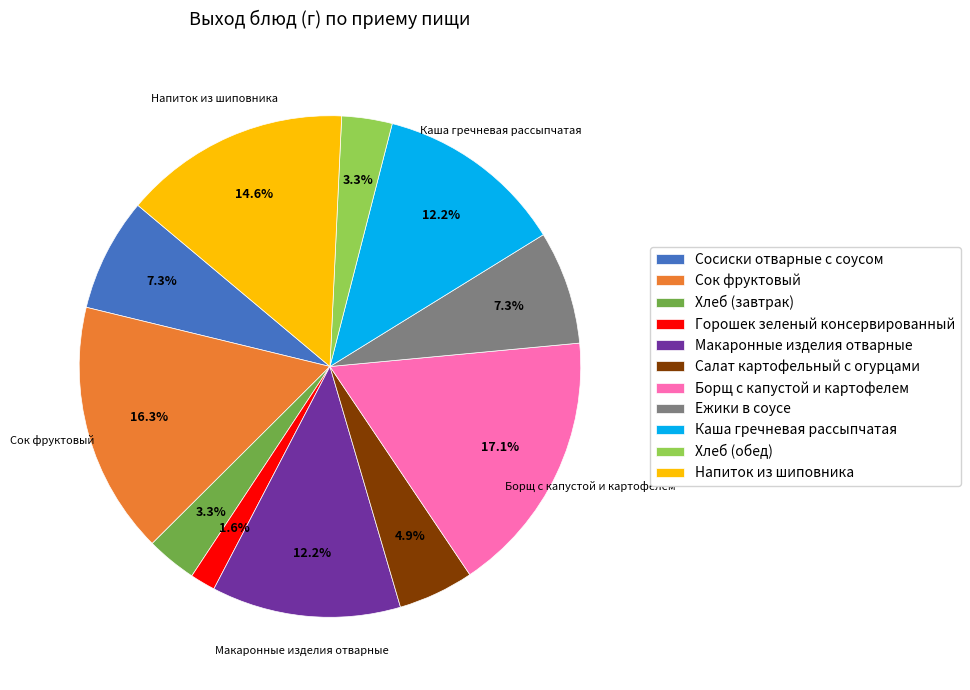

What is the smallest slice in the pie chart?

Горошек зеленый консервированный